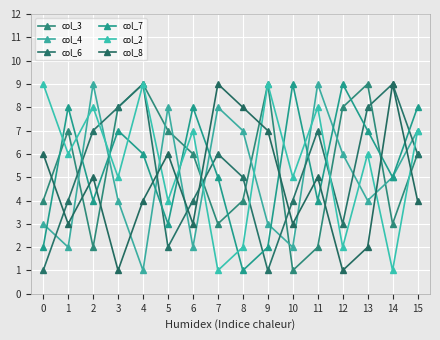

Is this an area chart (filled region under the line)?

No